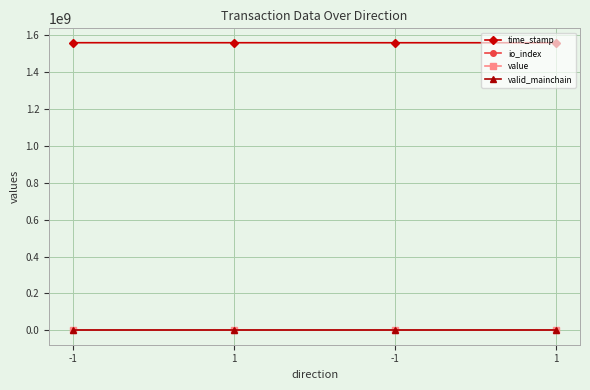

How many categories are shown in the chart?

4